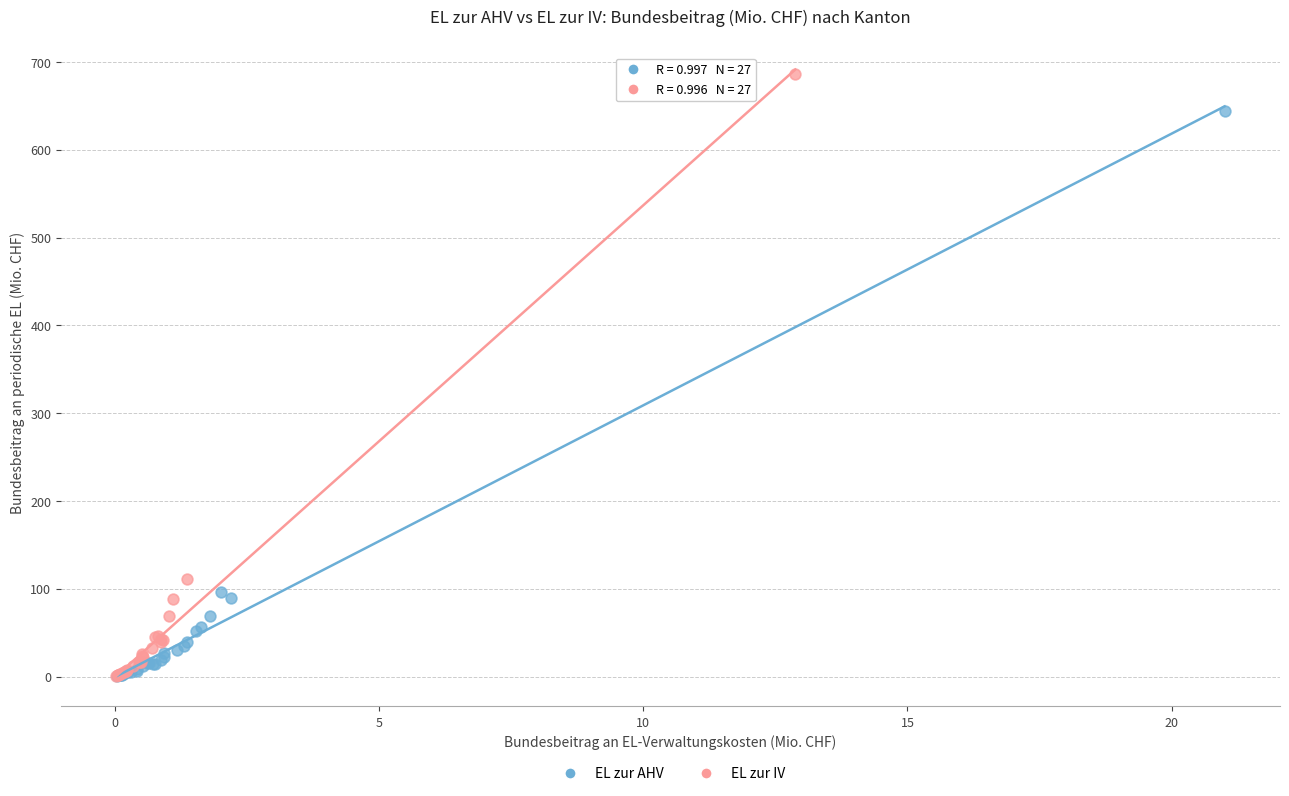

Which series has the largest Y range (max minus min)?

EL zur IV